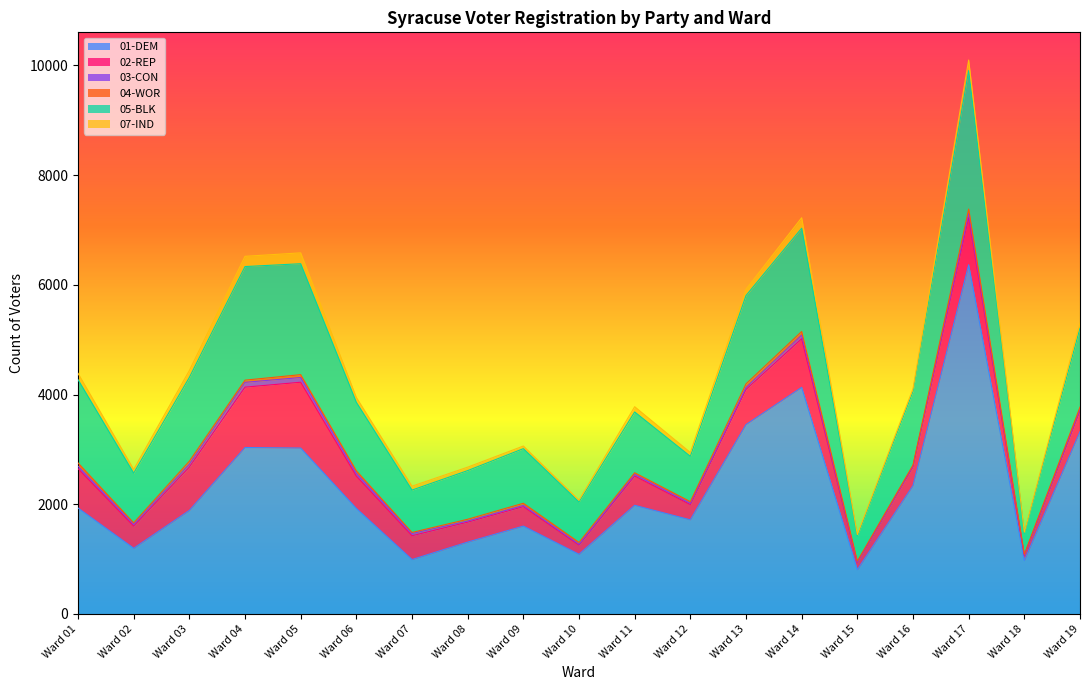

Reading left to right, extract all data points from this chart.

01-DEM: 1931	1198	1887	3034	3024	1924	992	1310	1602	1088	1981	1716	3452	4130	807	2339	6365	974	3322
02-REP: 718	403	792	1100	1200	589	434	363	354	168	533	277	640	886	132	343	868	92	384
03-CON: 44	32	52	88	86	50	40	21	22	15	31	24	38	67	8	16	66	7	29
04-WOR: 60	28	53	40	52	47	20	32	40	33	29	30	64	66	16	17	81	17	36
05-BLK: 1518	906	1527	2070	2022	1248	772	887	995	738	1108	826	1610	1882	455	1341	2524	381	1440
07-IND: 115	68	127	187	198	89	71	63	48	31	96	70	113	191	29	50	193	20	91